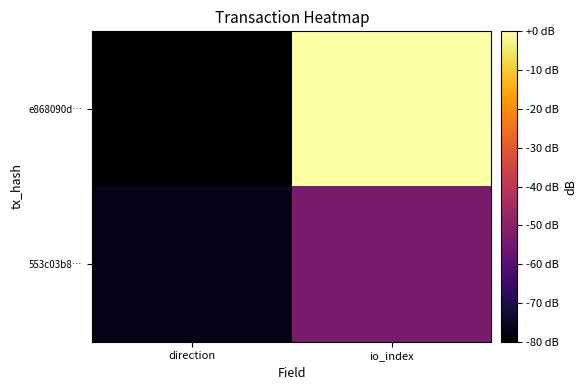

How many categories are shown in the chart?

2